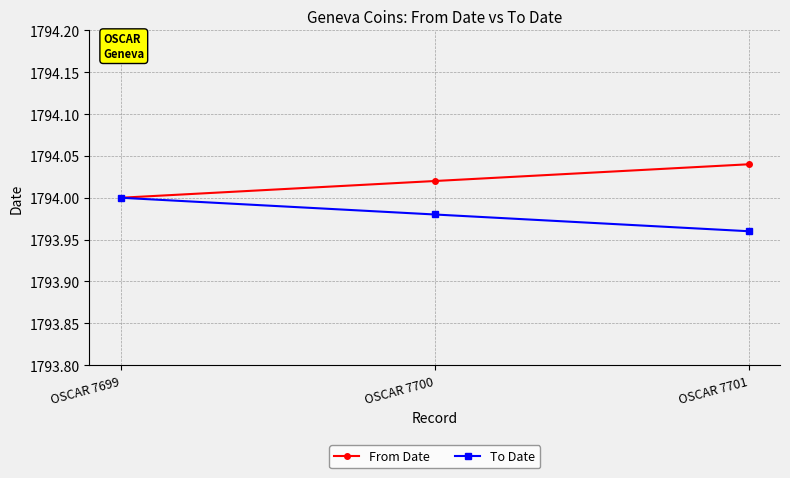

What is the approximate value of To Date at OSCAR 7701?

1794.0